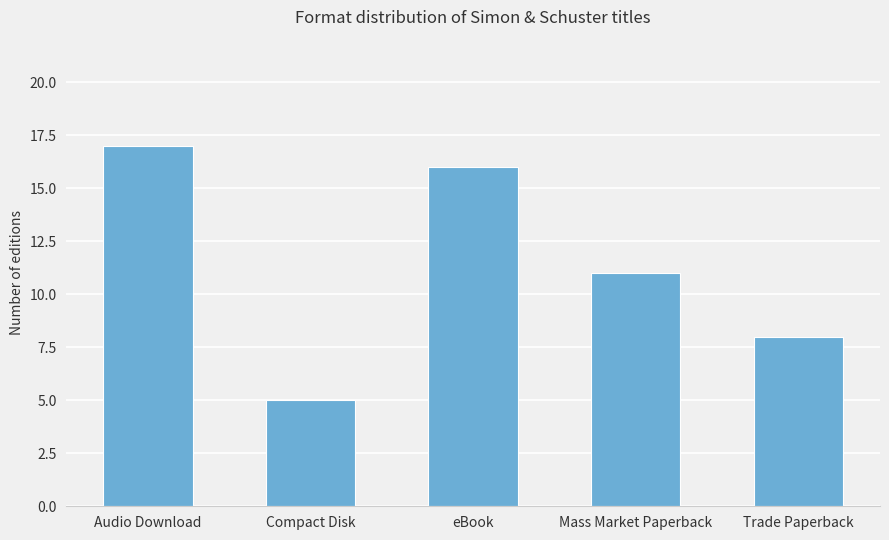

What is the change in value from Compact Disk to Trade Paperback?

+3